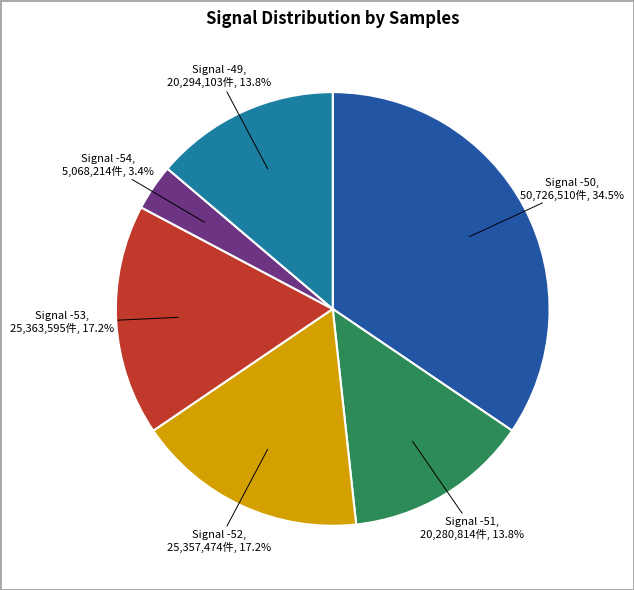

Does any single category account for the majority?

No